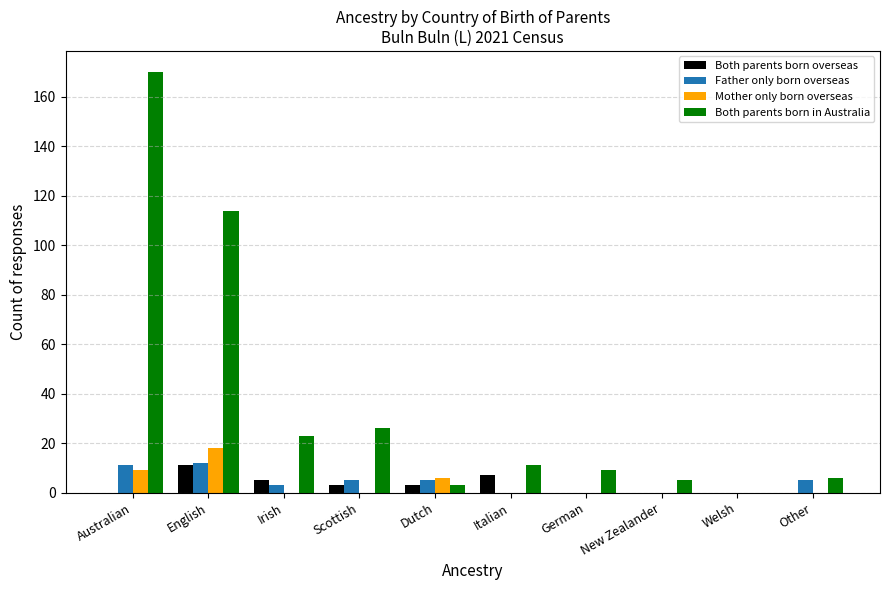

At which category is the sum across all series the highest?

Australian